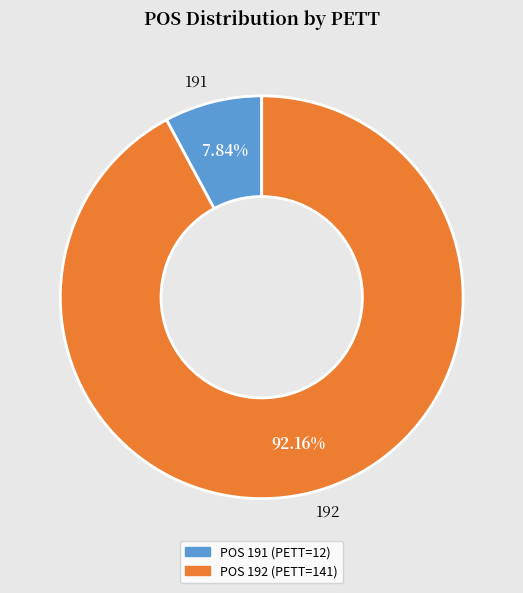

Combined, do 192 and 191 account for over 50%?

Yes